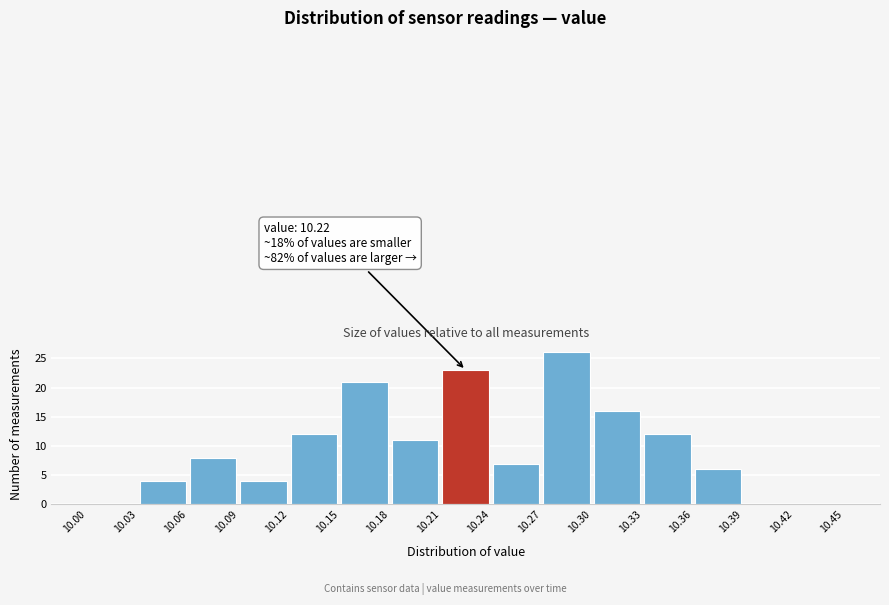

Over which range of the x-axis is the bar tallest?

10.27 to 10.30